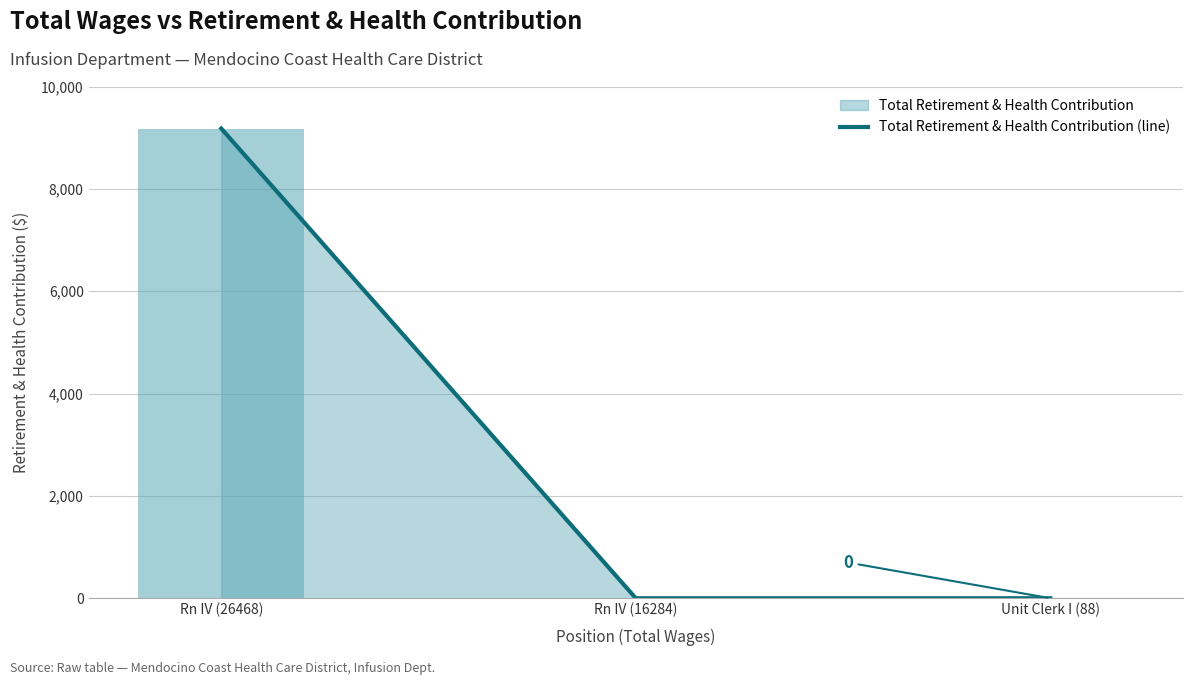

Does the chart contain stacked bars?

No